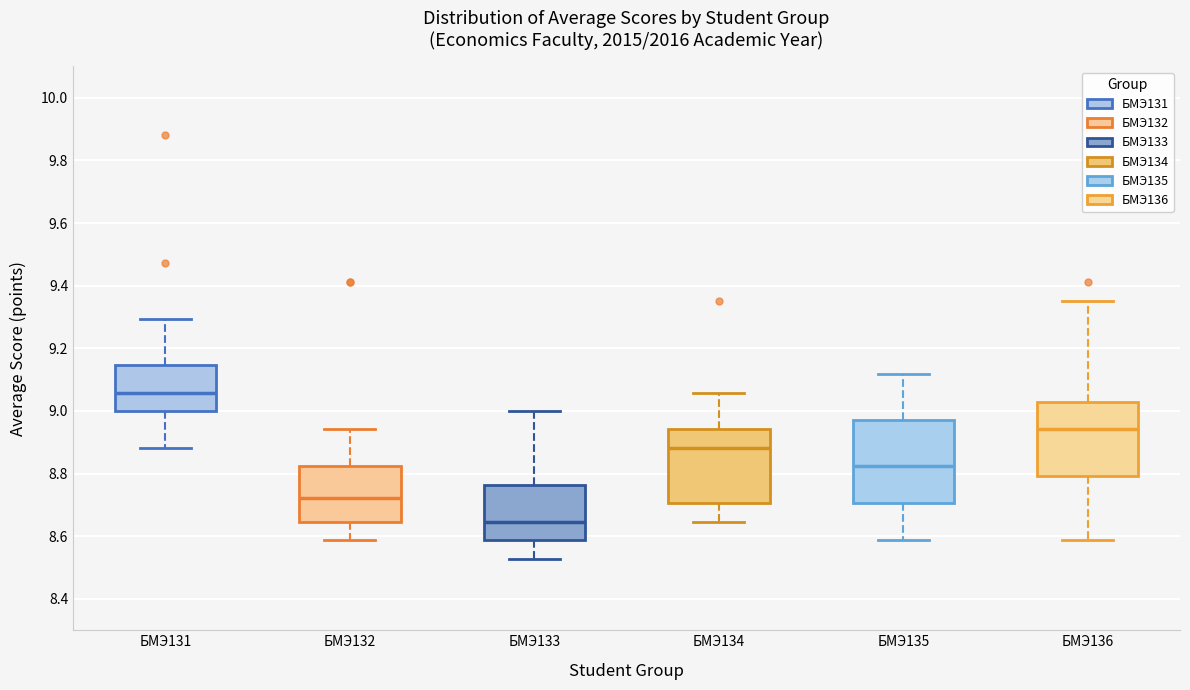

Reading left to right, read every box against the y-axis: the position of its median line, the range the box covers, and the ends of its whiskers. The values are not printed on the chart, so give them approximately, as read against the axis.

БМЭ131: median 9.06, box 9.00 to 9.14, whiskers 8.88 to 9.30
БМЭ132: median 8.72, box 8.64 to 8.82, whiskers 8.58 to 8.94
БМЭ133: median 8.64, box 8.58 to 8.76, whiskers 8.52 to 9.00
БМЭ134: median 8.88, box 8.70 to 8.94, whiskers 8.64 to 9.06
БМЭ135: median 8.82, box 8.70 to 8.98, whiskers 8.58 to 9.12
БМЭ136: median 8.94, box 8.80 to 9.02, whiskers 8.58 to 9.36